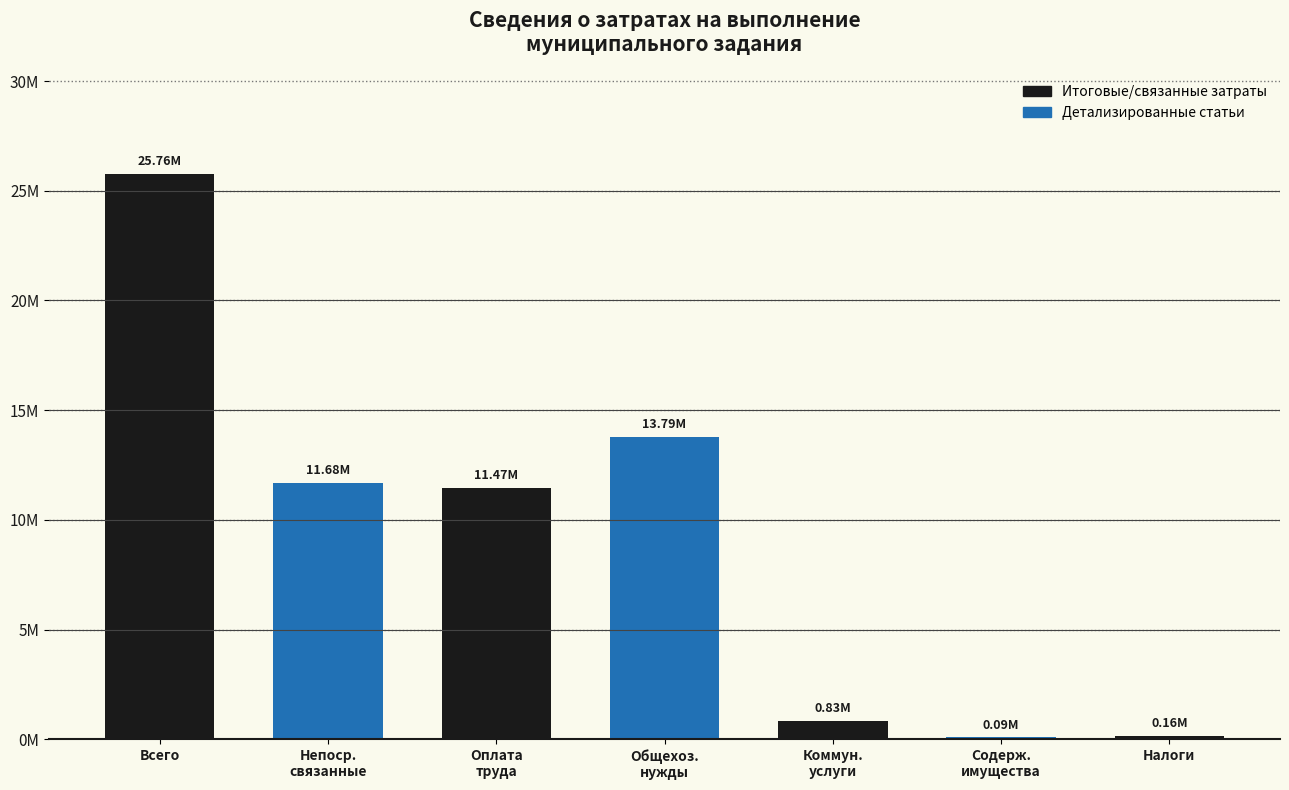

Is it true that the value at Общехоз.
нужды is 18221923.9?

False